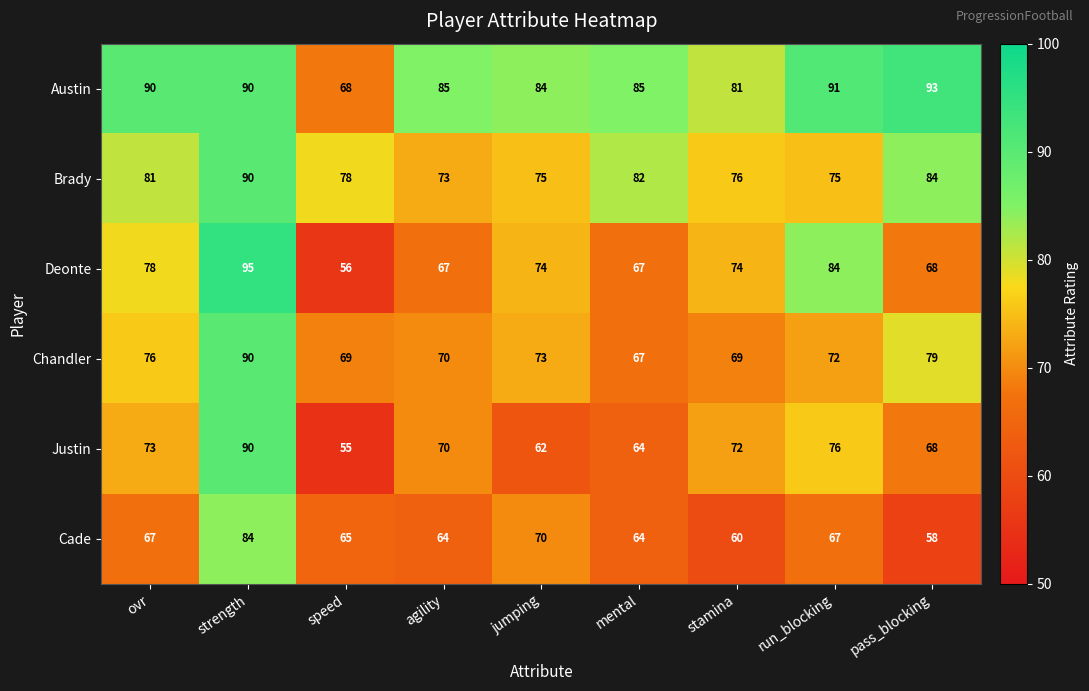

At which category is the sum across all series the highest?

strength